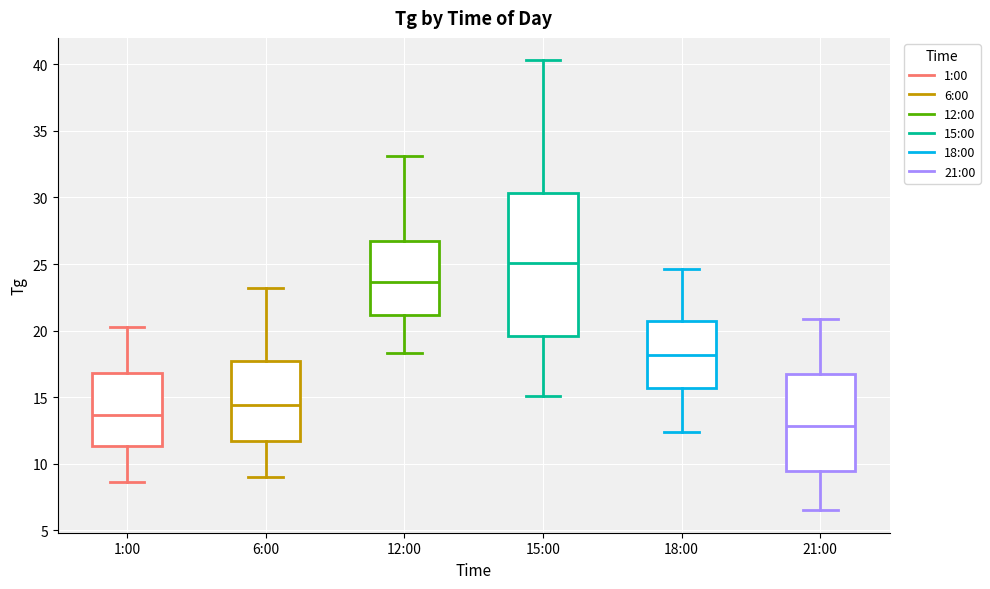

Which box is the tallest, from its lower edge to its upper edge?

15:00